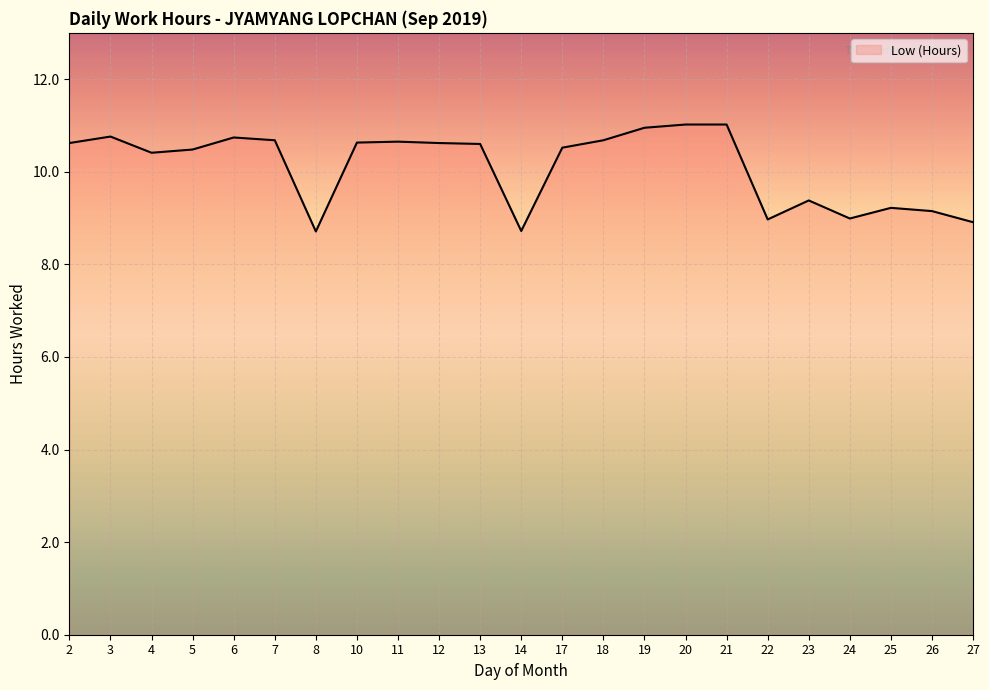

Between 10 and 24, which is larger?

10